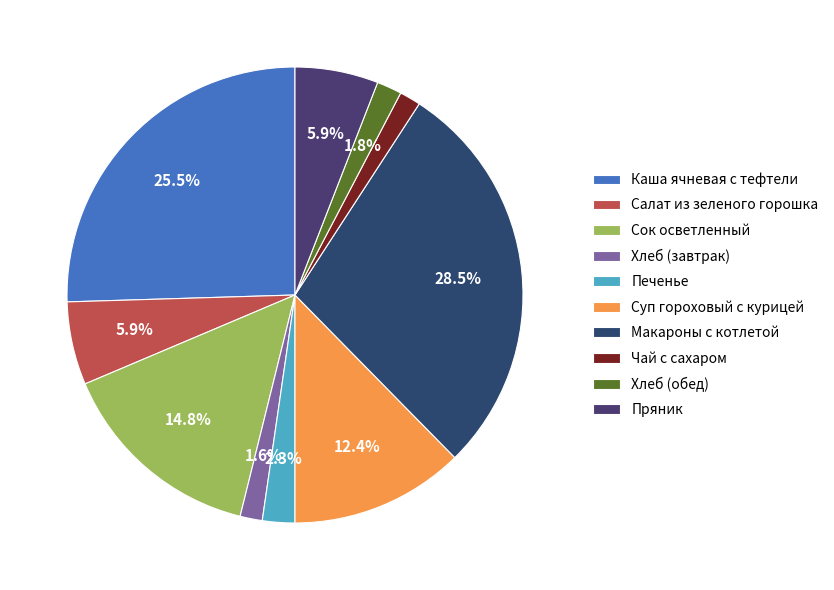

True or false: Салат из зеленого горошка accounts for 20% of the total.

False